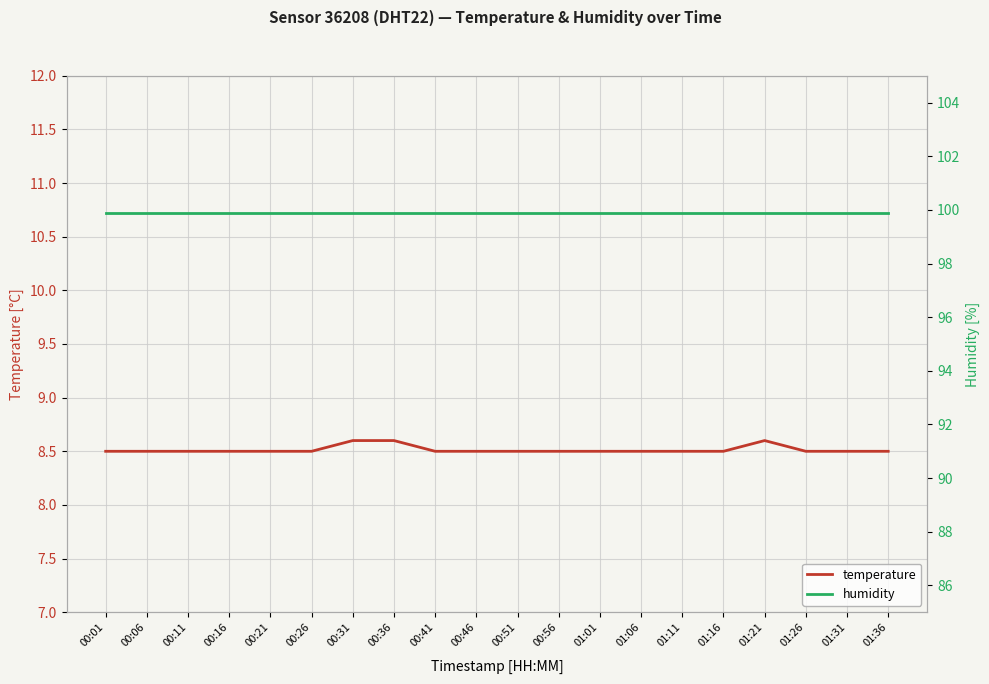

True or false: humidity and temperature cross at least once.

False